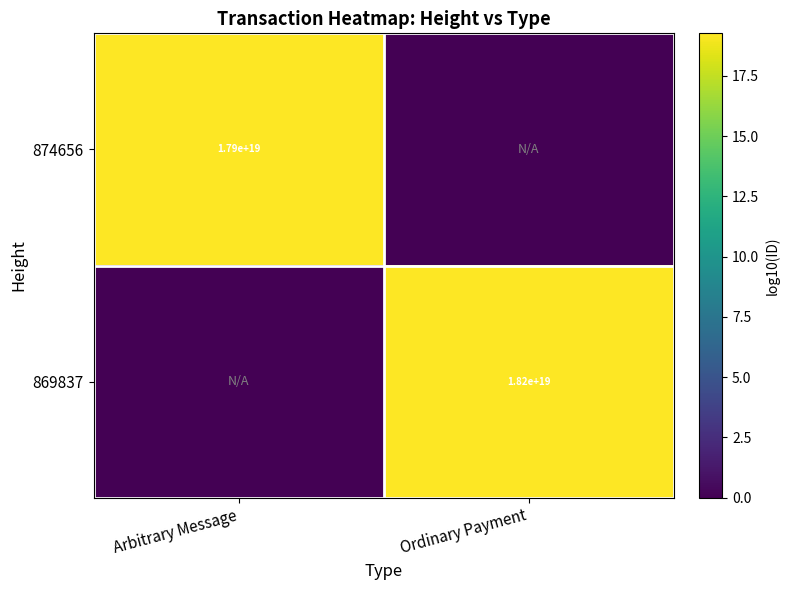

Is it true that 874656 equals 17900000000000000000 at Arbitrary Message?

True